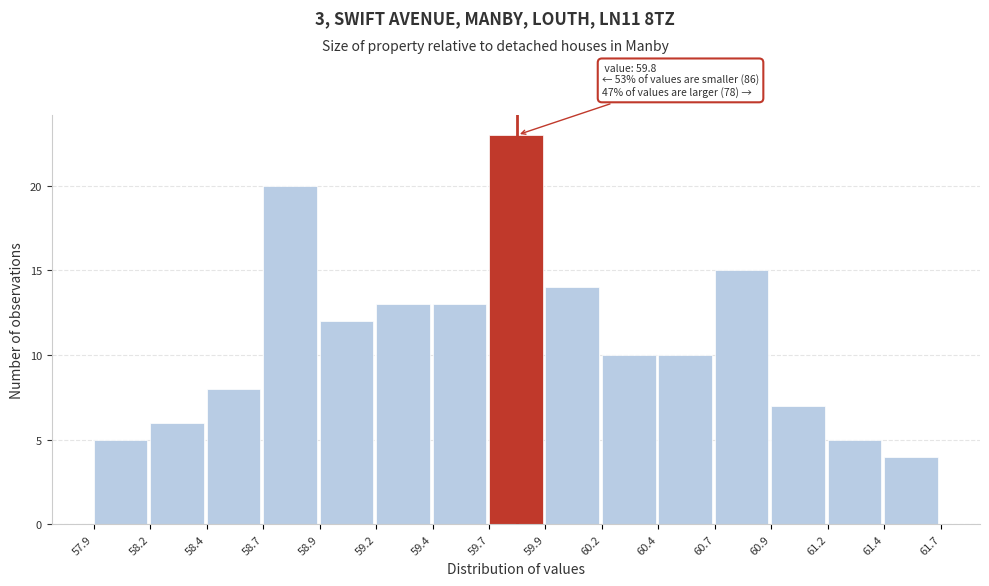

Reading left to right, what are all the values shown in this chart?

5	6	8	20	12	13	13	23	14	10	10	15	7	5	4